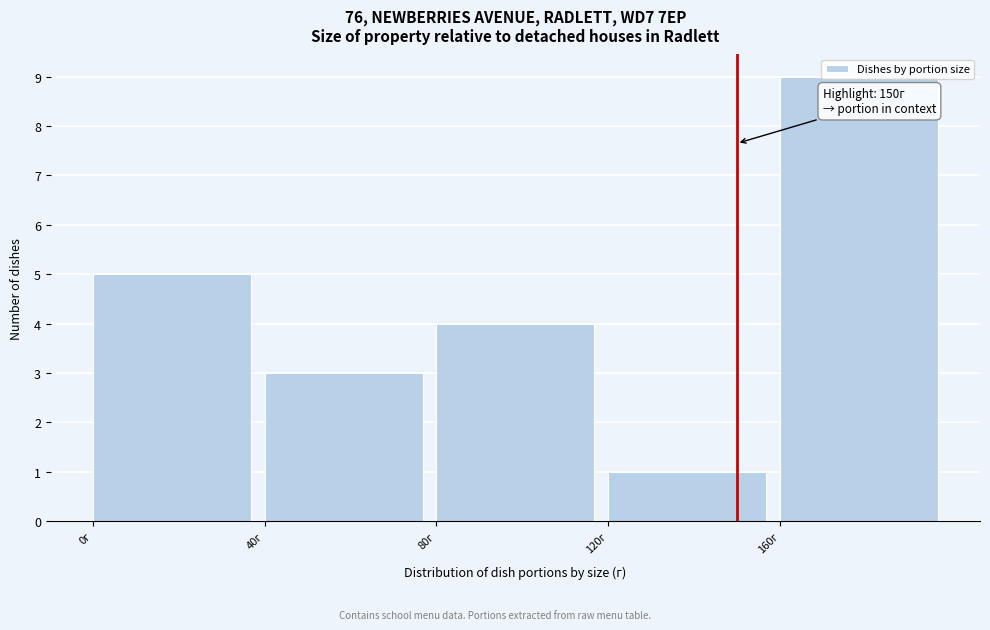

Which range on the x-axis has the tallest bar?

160 to 200